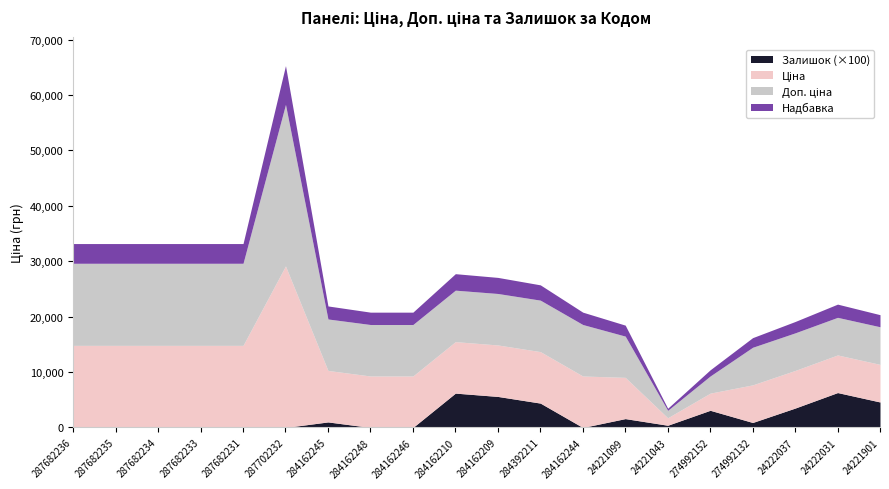

At which category does Залишок reach its first local peak?

284162245